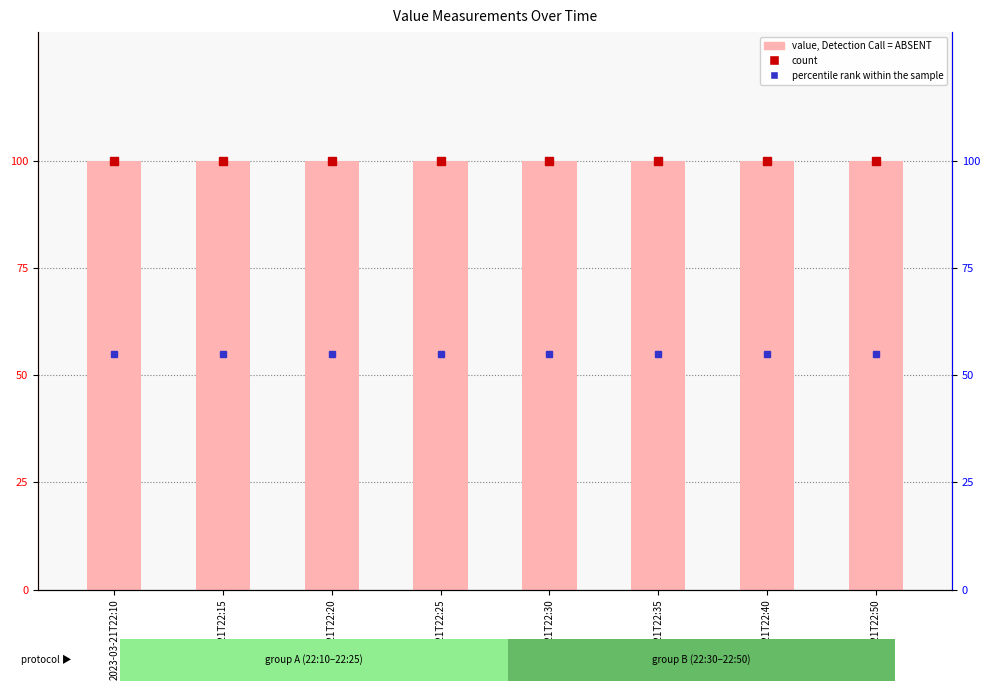

What is the sum of the count values at 2023-03-21T22:15 and 2023-03-21T22:40?

200.0